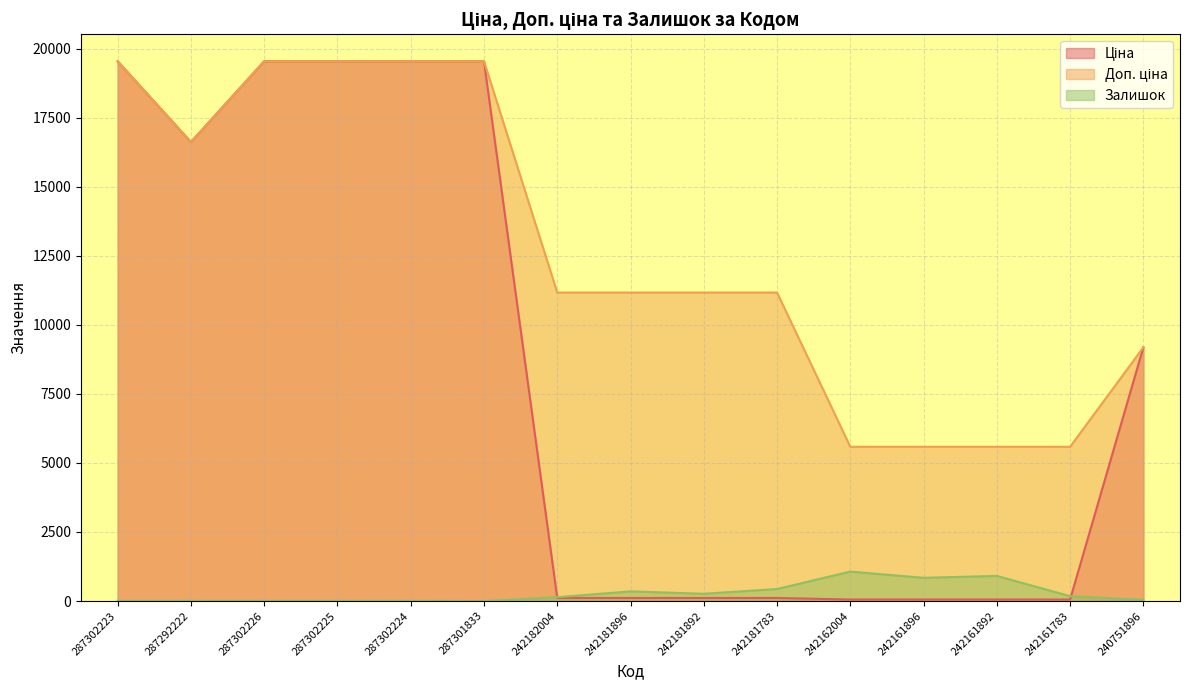

Between 287302226 and 242162004, which series saw the biggest shift?

Ціна